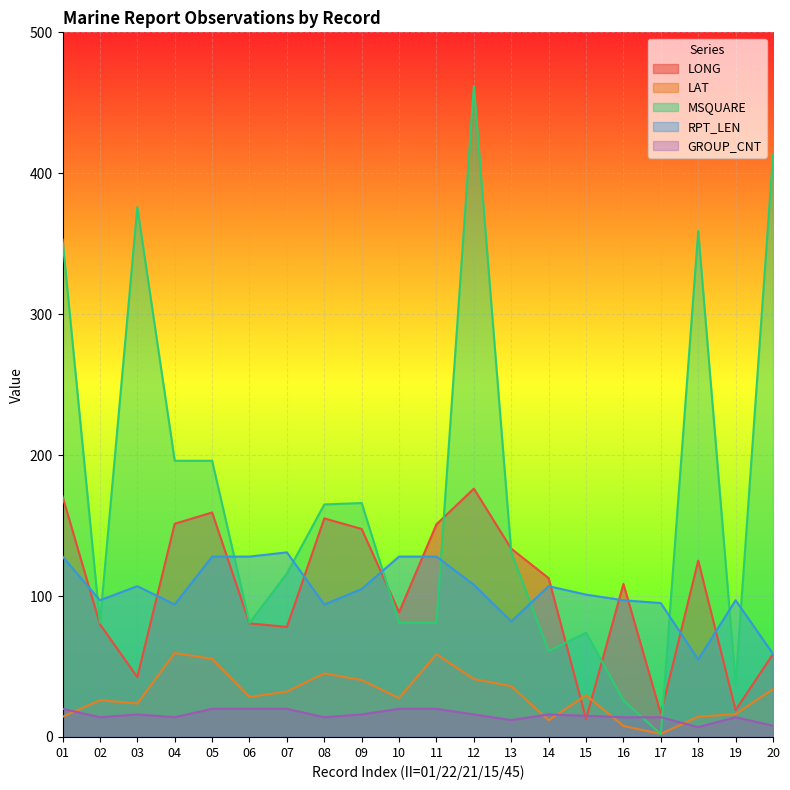

Between which two adjacent categories do GROUP_CNT and LAT first intersect?

01 and 02